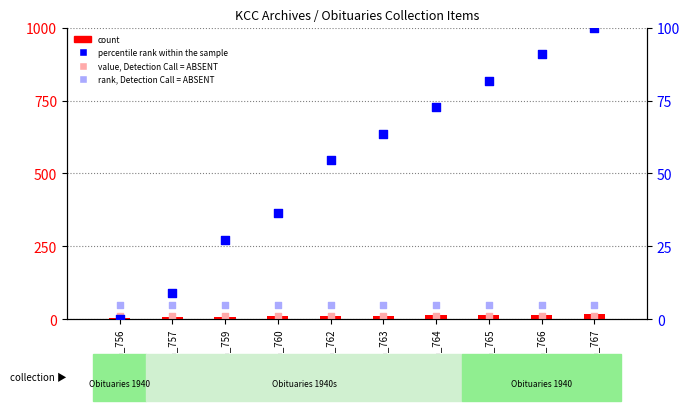

Which series reaches the minimum Y coordinate?

percentile rank within the sample